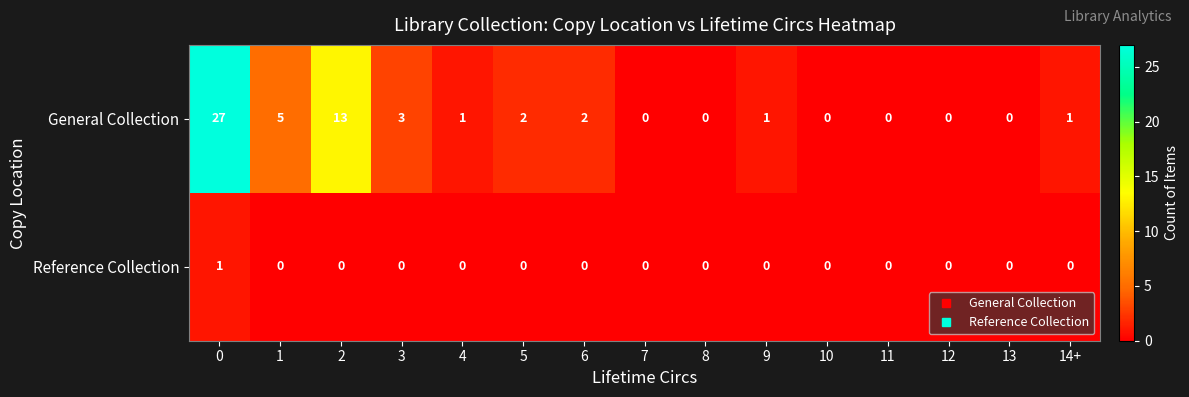

How many categories are shown in the chart?

15